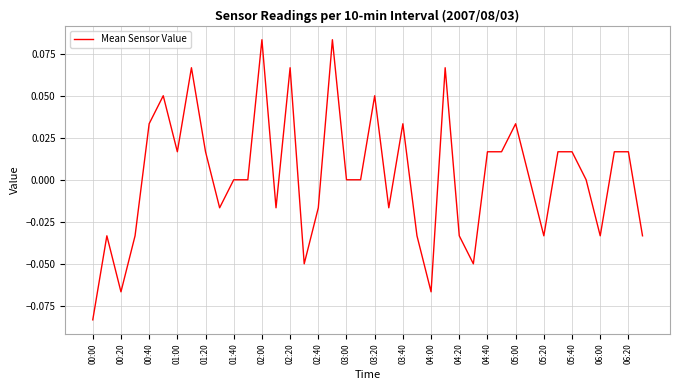

At which category does the chart reach its minimum across all series?

00:00